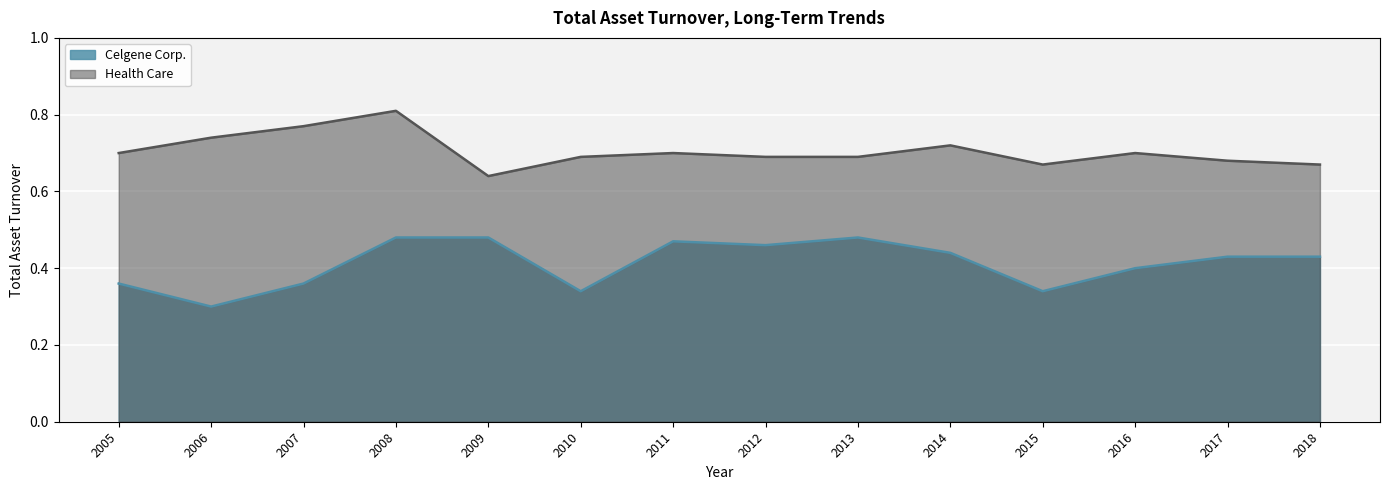

True or false: Health Care and Celgene Corp. cross at least once.

False